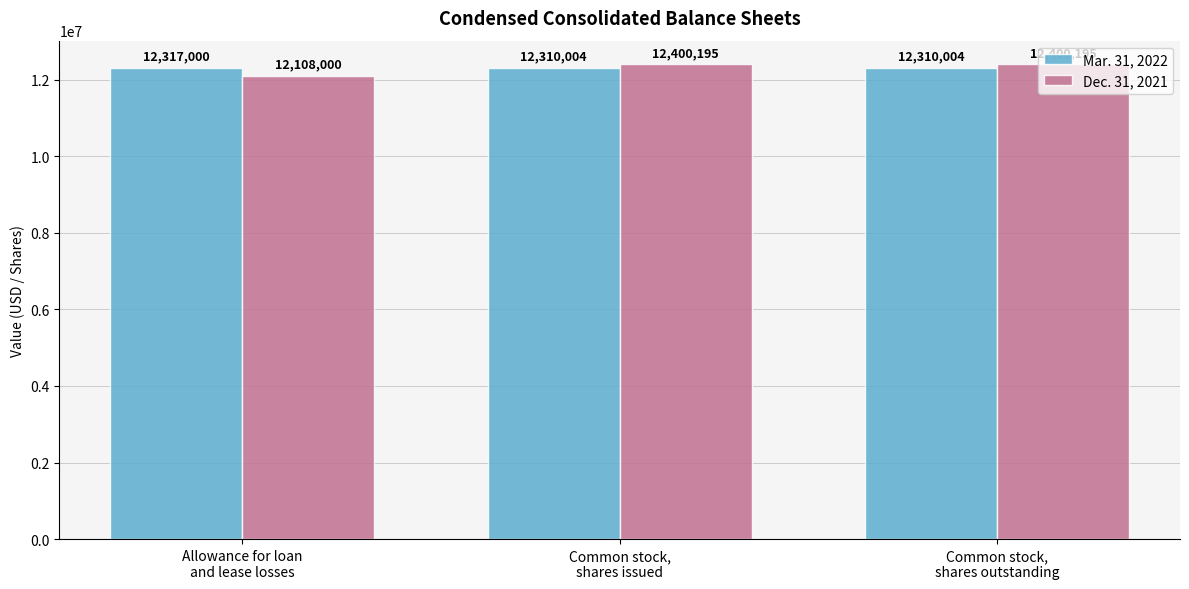

What position from the left is Common stock,
shares issued?

2